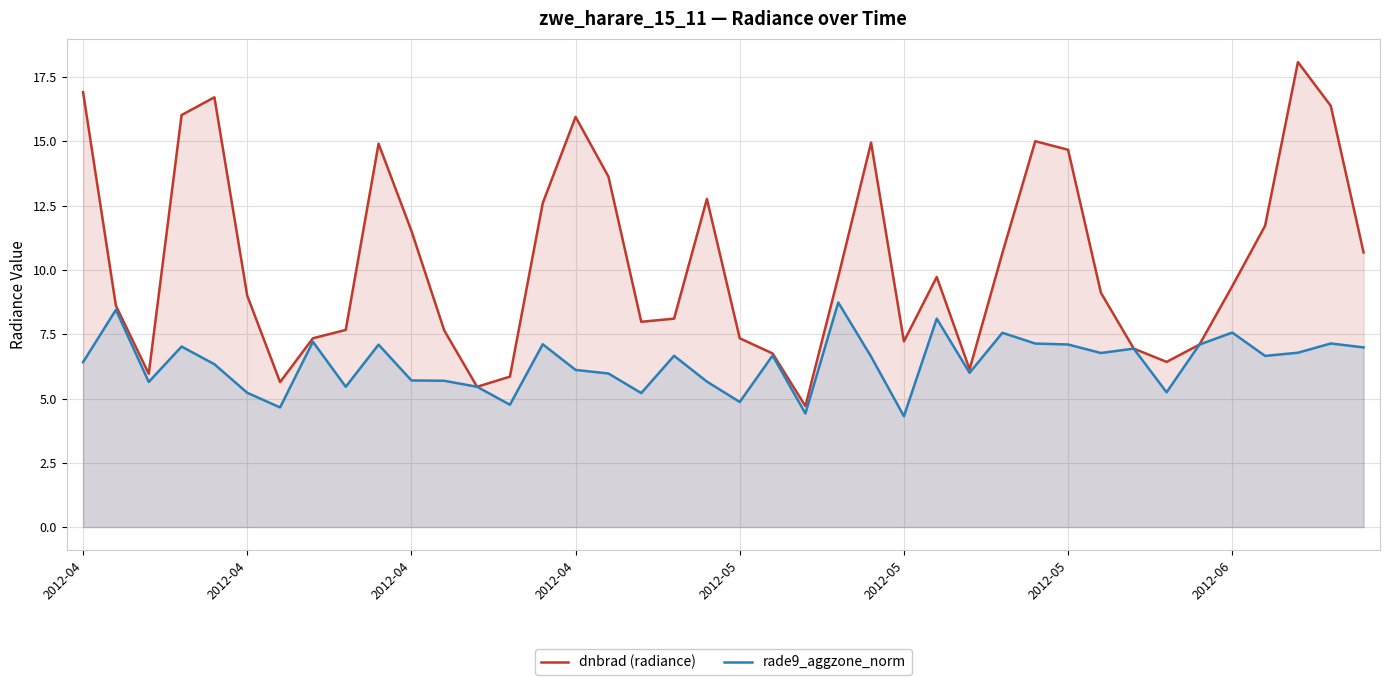

The dnbrad (radiance) series shows 21.8 at 29. True or false?

False